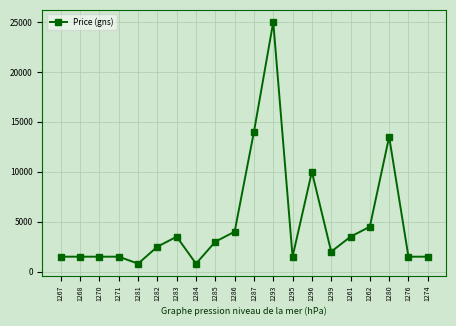

What is the ratio of the value at 1287 to the value at 1268?

9.3